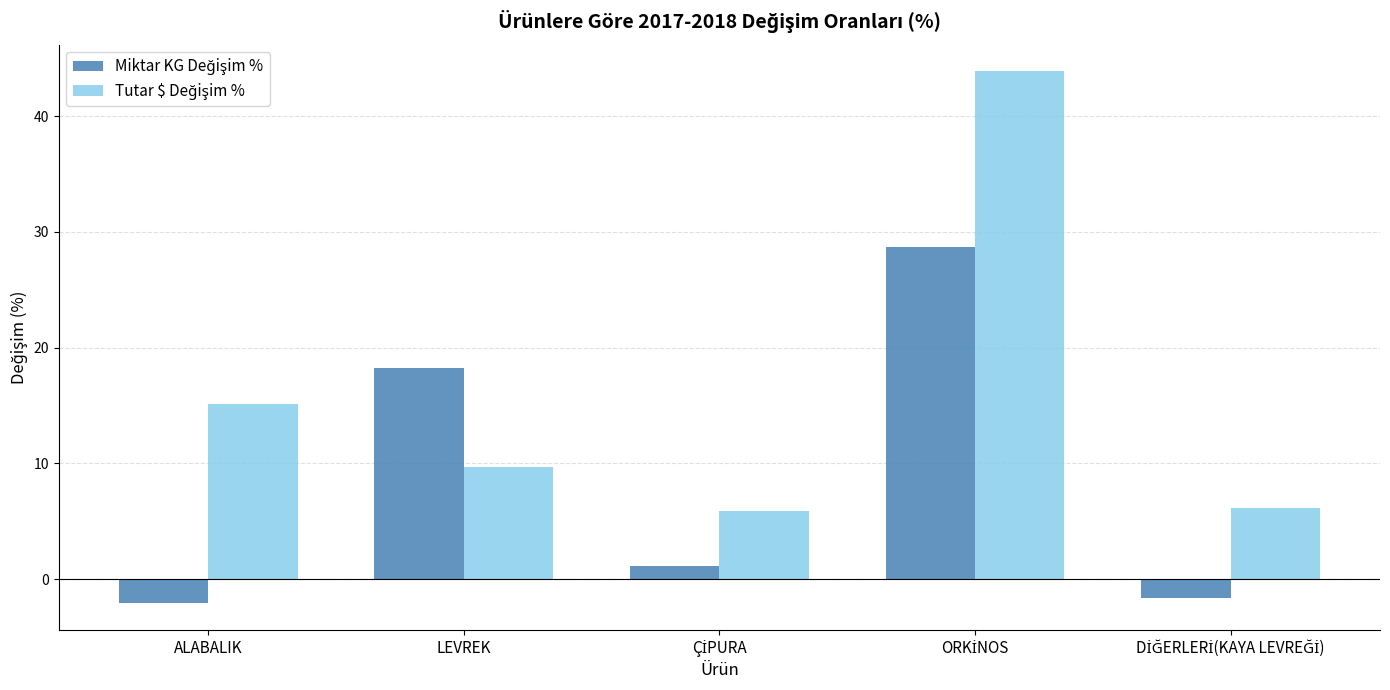

What is the smallest value displayed?

-2.1